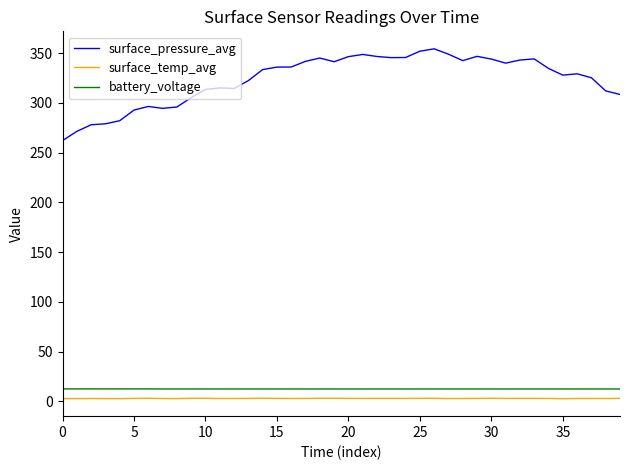

What are all the series names shown in the legend?

surface_pressure_avg, surface_temp_avg, battery_voltage